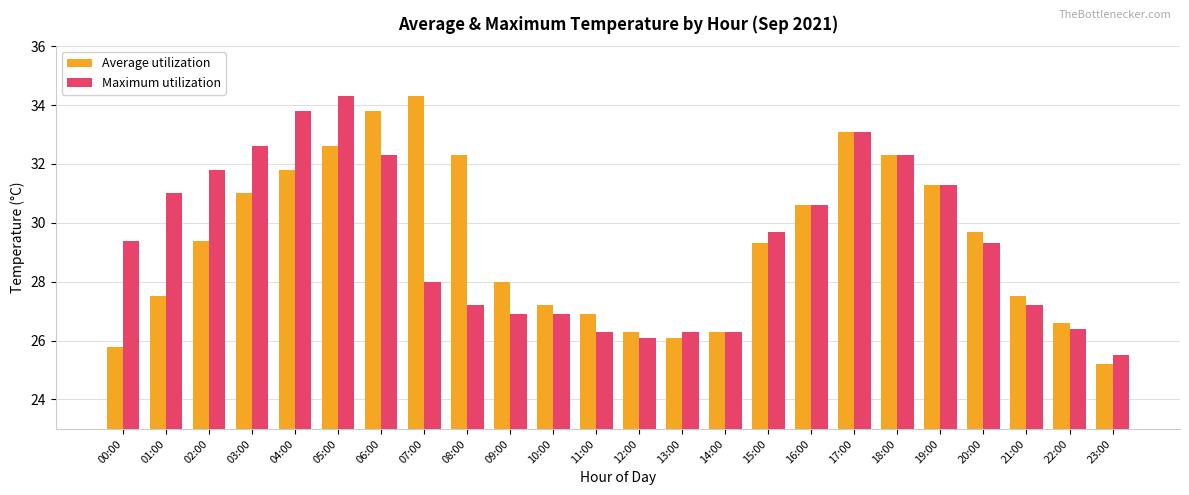

At how many categories does at least one series exceed 33?

5